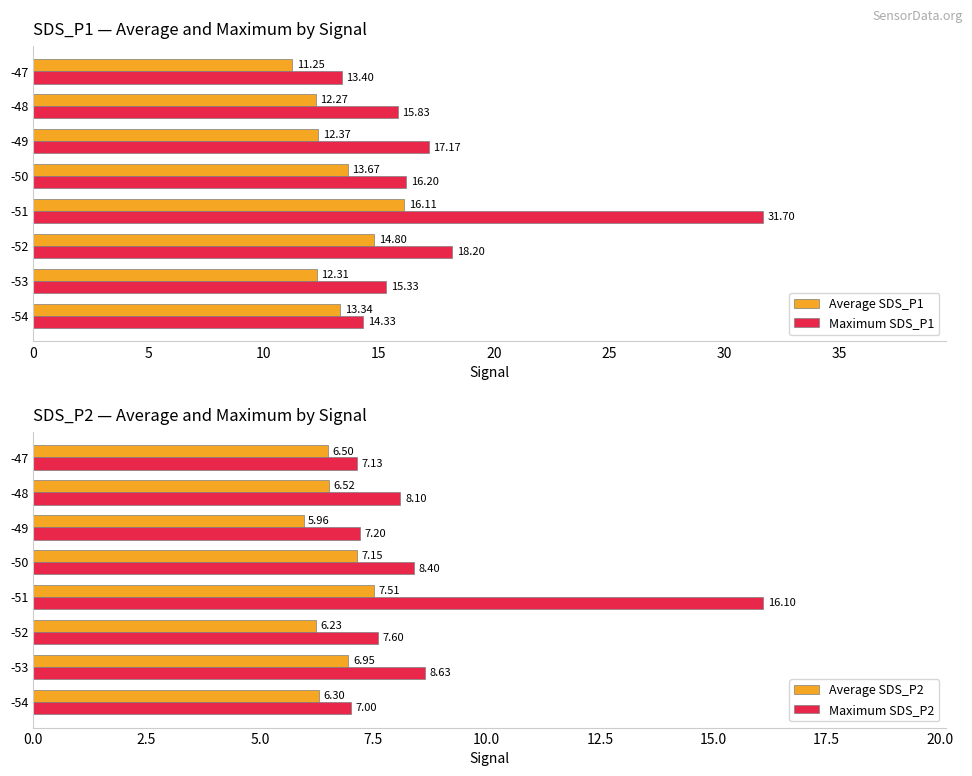

What are all the series names shown in the legend?

Average SDS_P1, Maximum SDS_P1, Average SDS_P2, Maximum SDS_P2